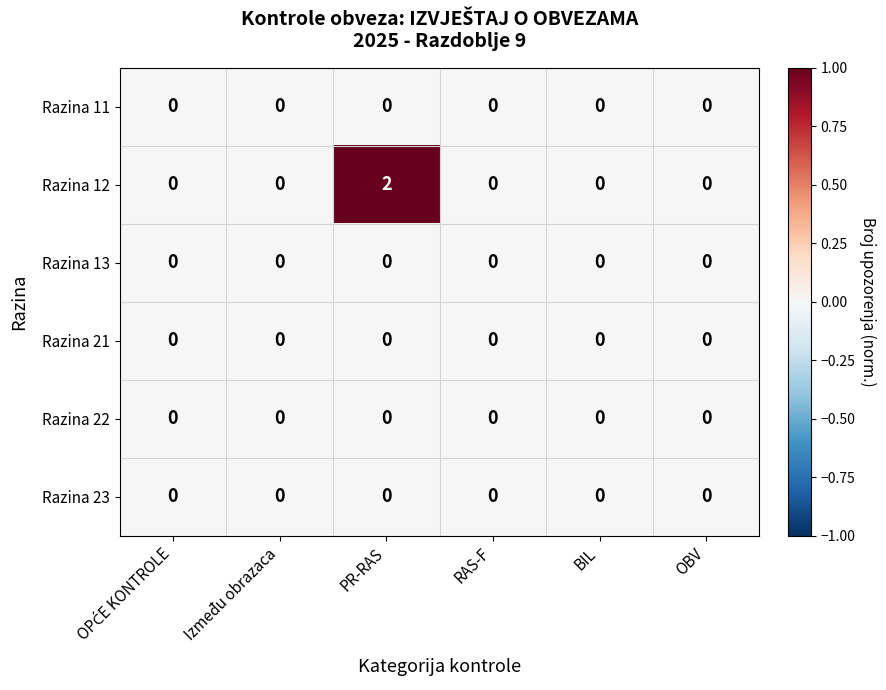

Between PR-RAS and BIL, which series saw the biggest shift?

Razina 12